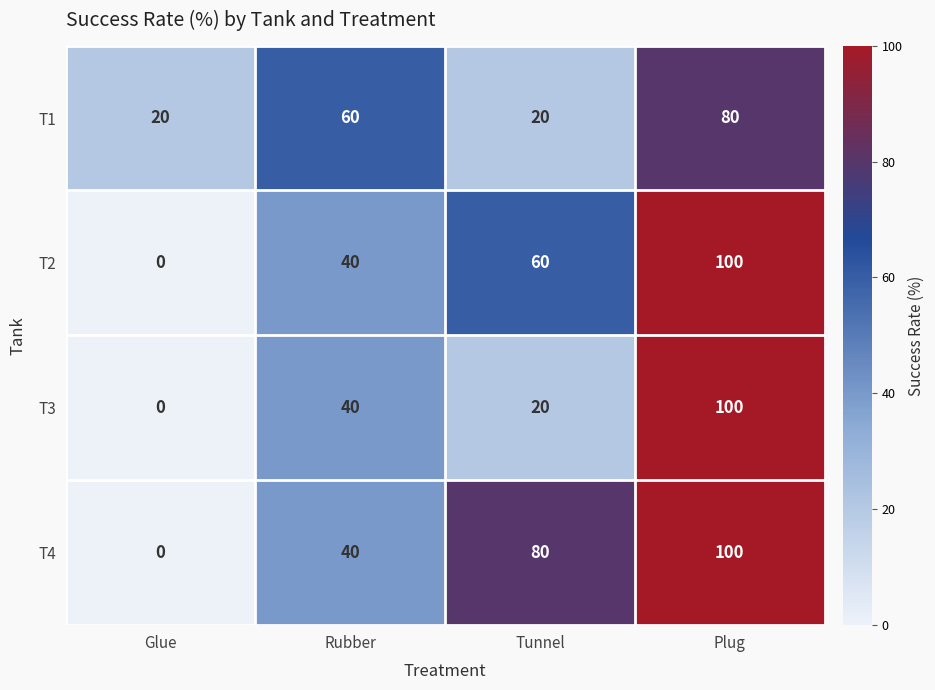

Count the T3 values in the range 20 to 100.

3